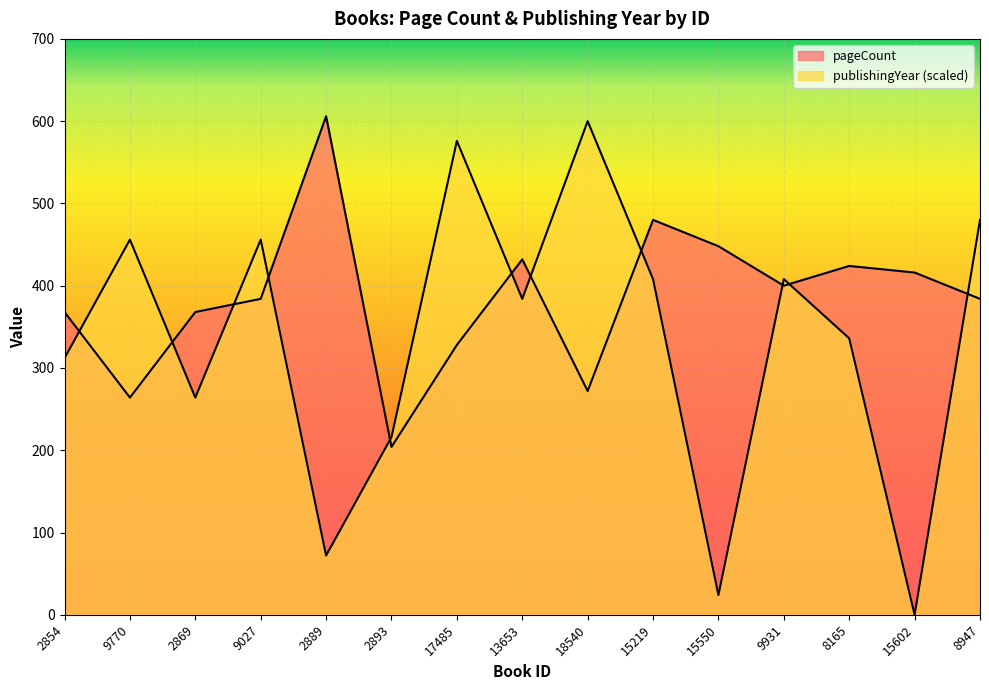

At how many categories does at least one series exceed 335?

14